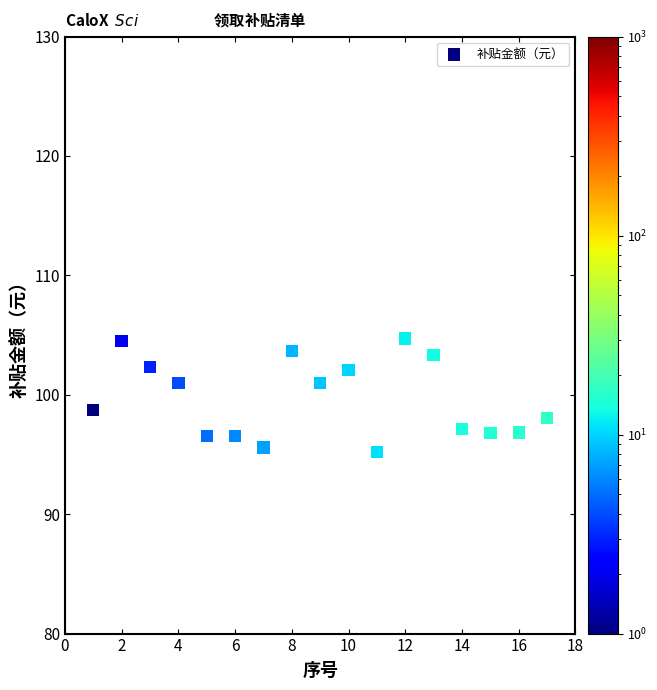

What is the range of Y values (max minus min)?

9.5